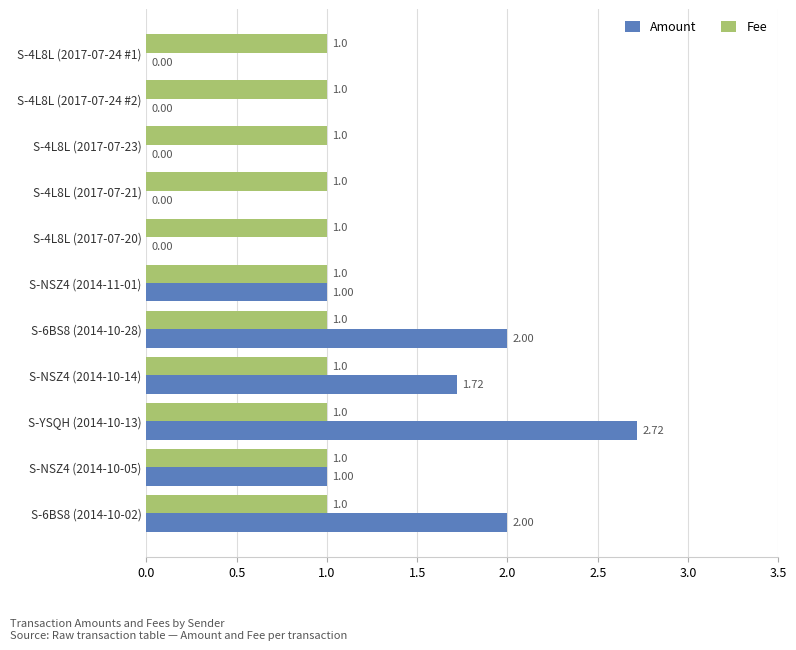

What is the sum of all Amount values?

10.4